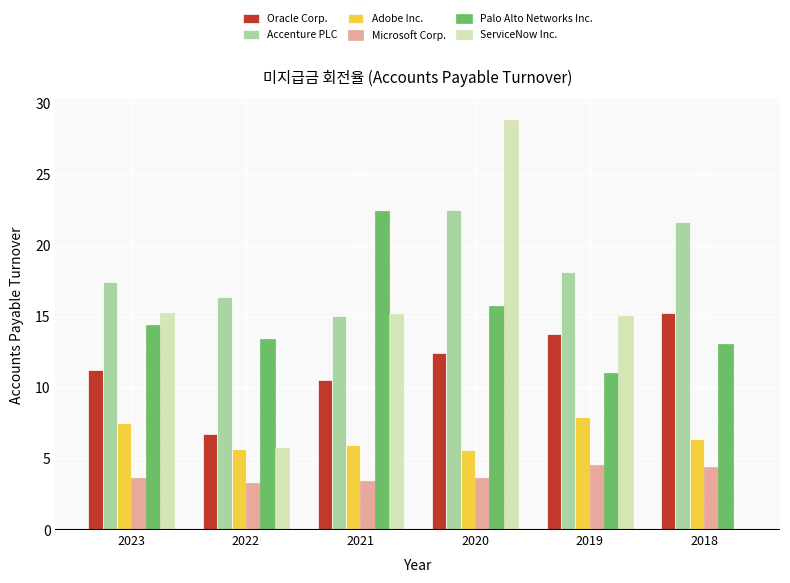

What is the total value across all series at 2019?

70.6